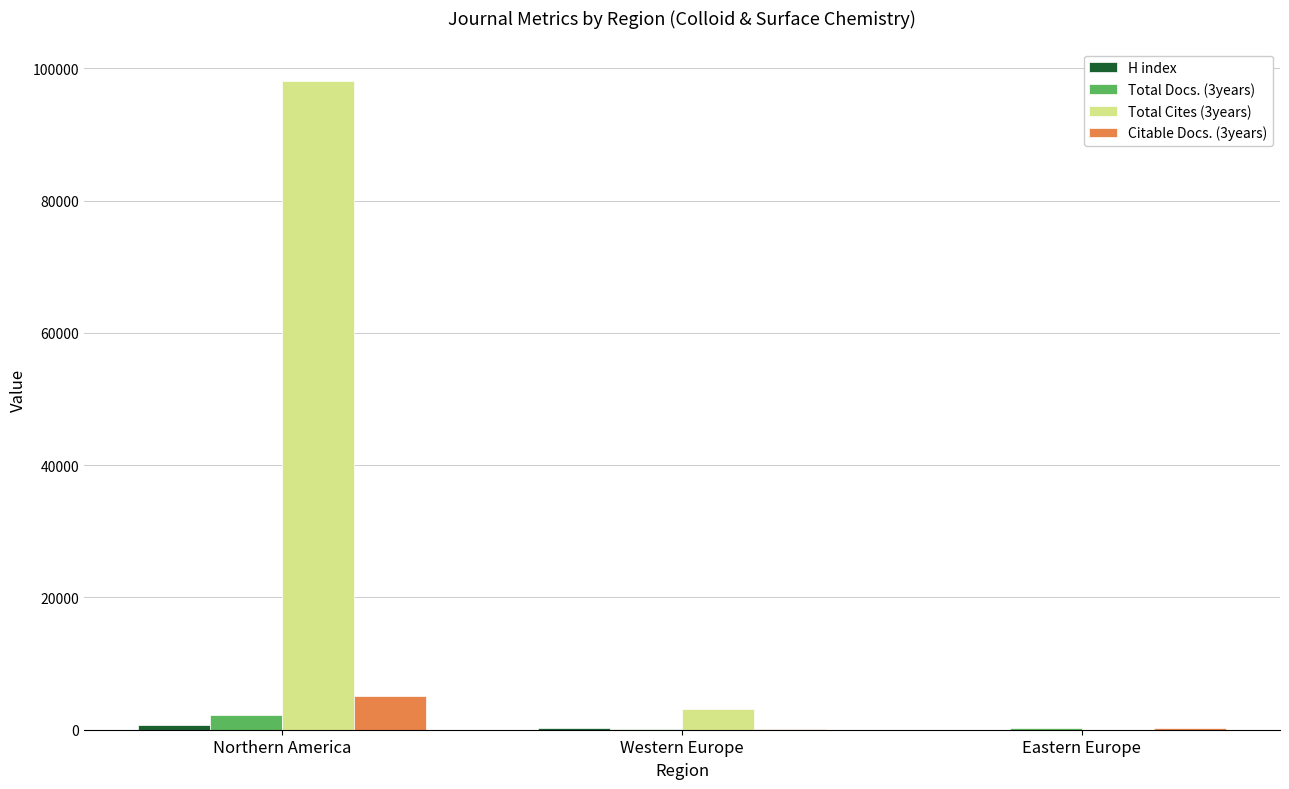

Between Northern America and Western Europe, which series saw the biggest shift?

Total Cites (3years)